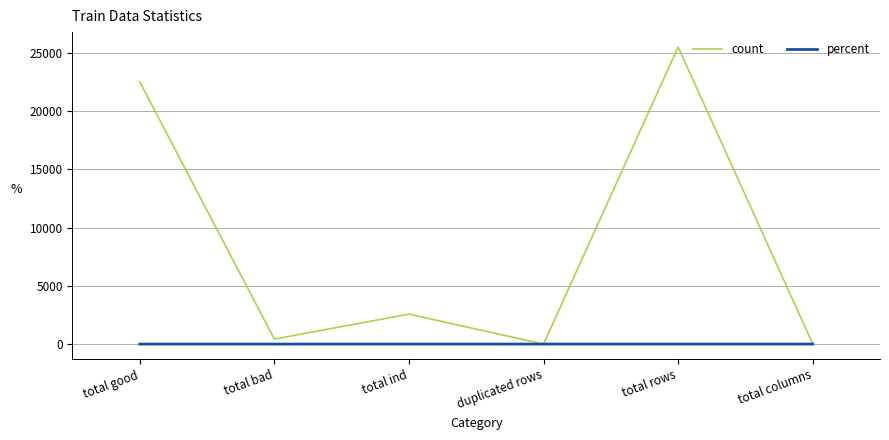

Which series has the largest total across all categories?

count